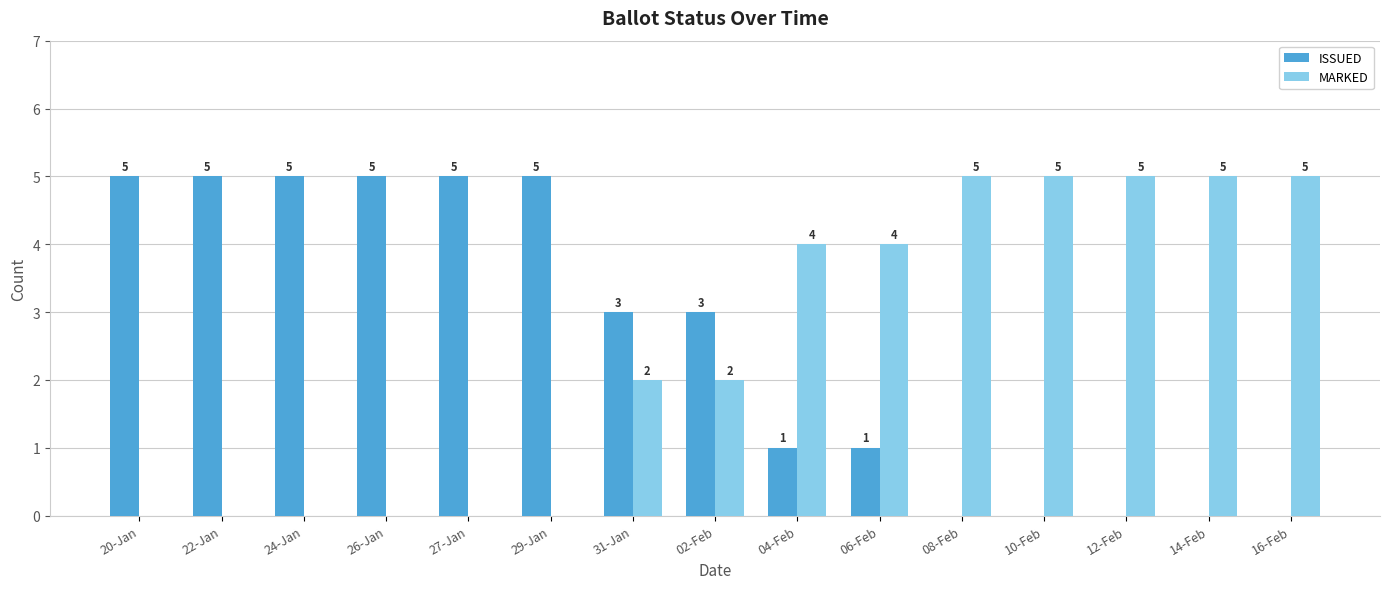

Where does the ISSUED series first go above 3?

20-Jan